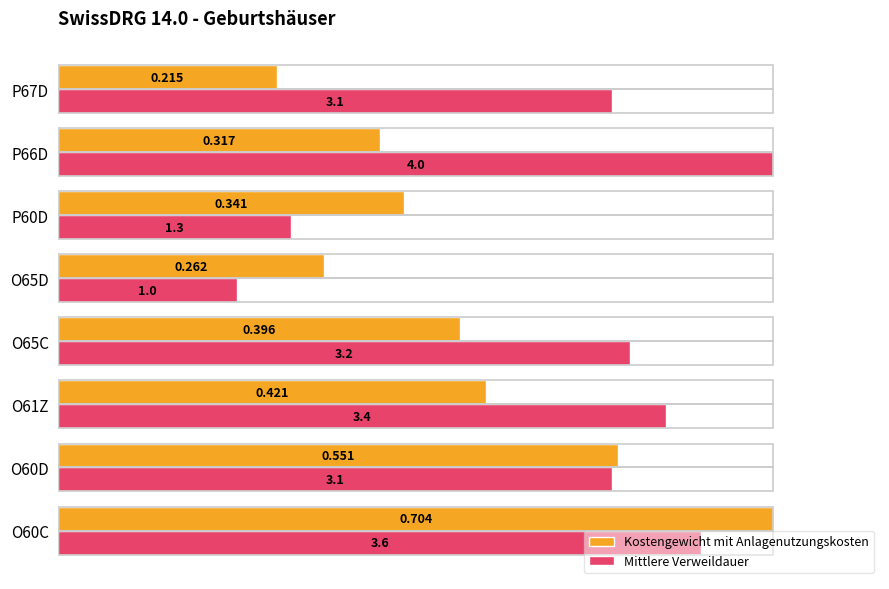

What are all the series names shown in the legend?

Kostengewicht mit Anlagenutzungskosten, Mittlere Verweildauer